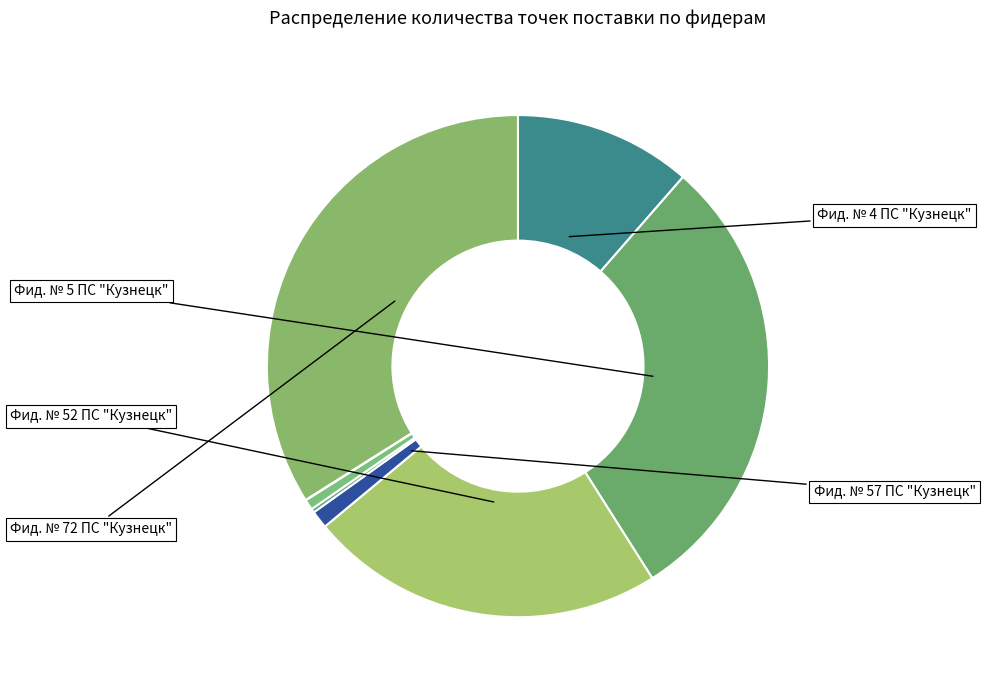

How many slices are in this pie chart?

8